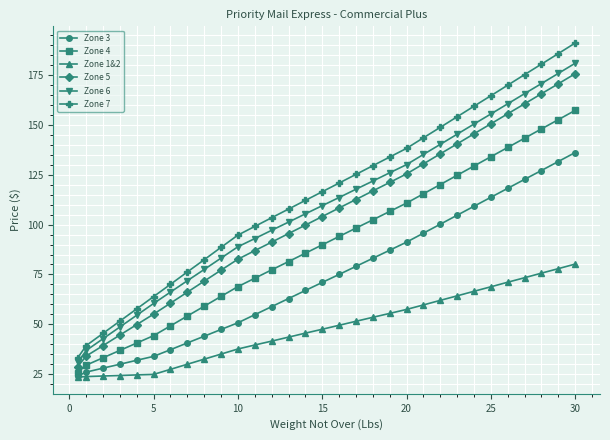

True or false: Zone 7 has more than 2 points higher than both neighbors.

False